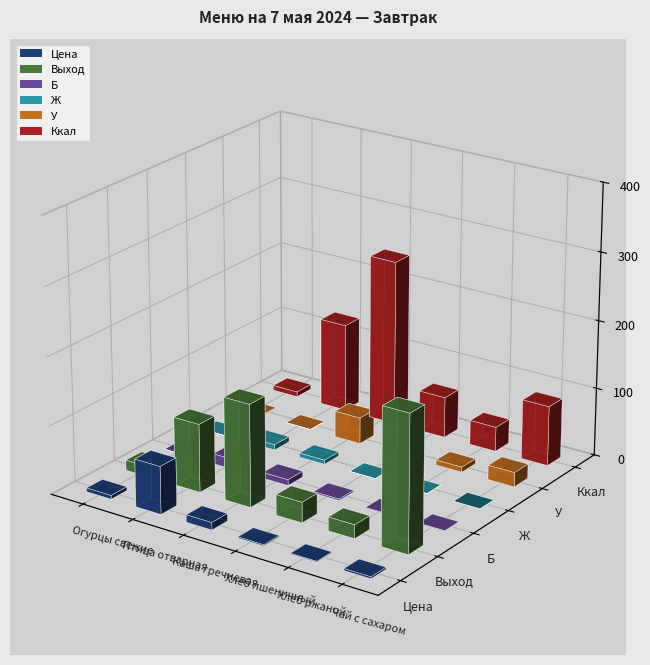

At which label does Б first exceed 2?

Птица отварная